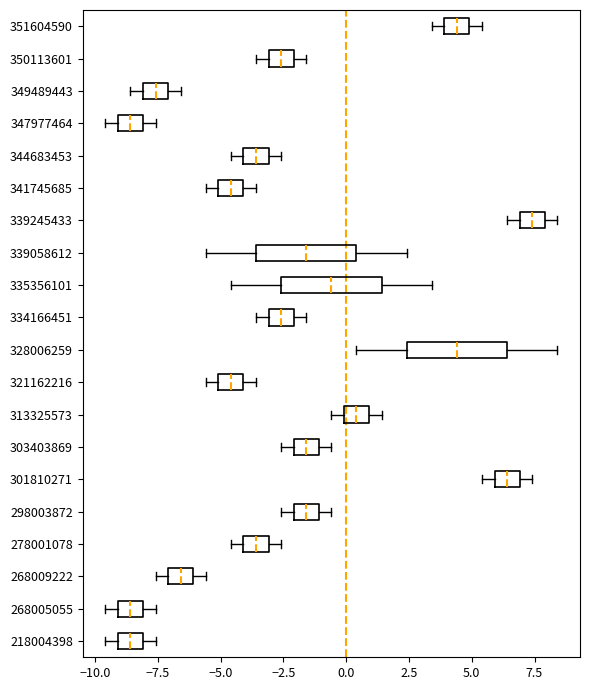

Where is the left edge of the box at y = 278001078 on the x-axis? The values are not printed on the chart, so give them approximately, as read against the axis.

-4.0